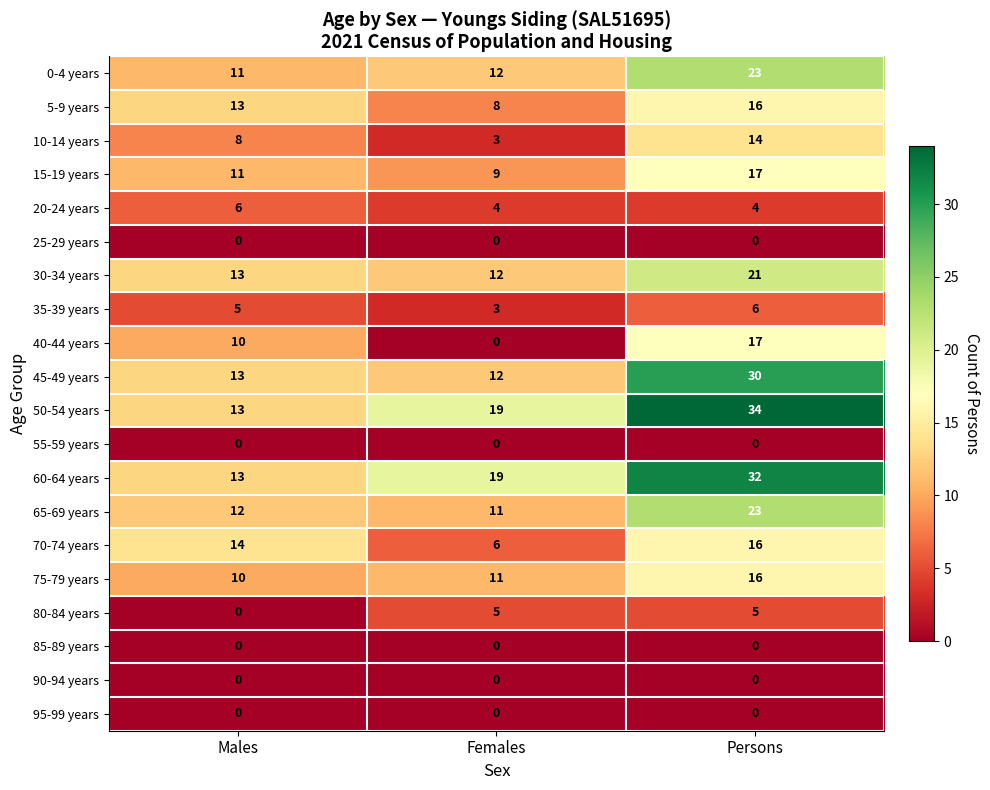

Which series has the widest spread of values?

50-54 years